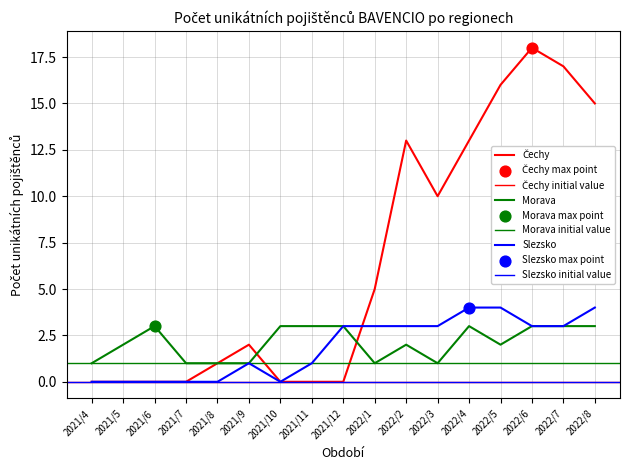

What is the total value across all series at 2021/10?

3